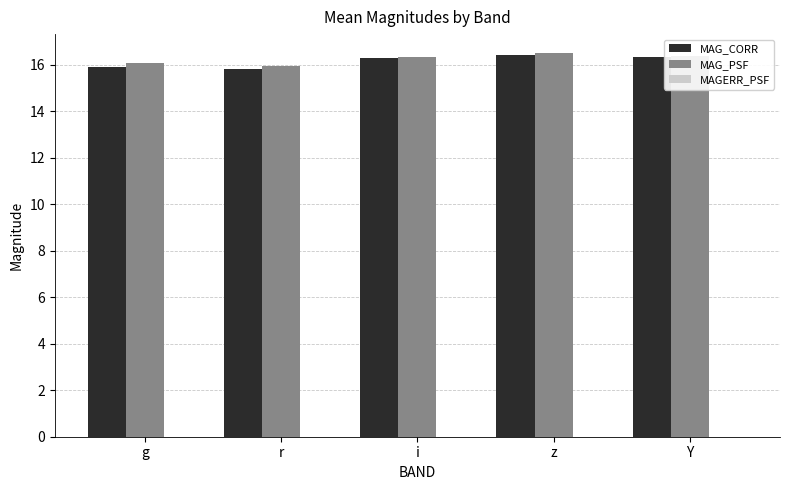

The value of MAG_PSF at g is 4.2. True or false?

False